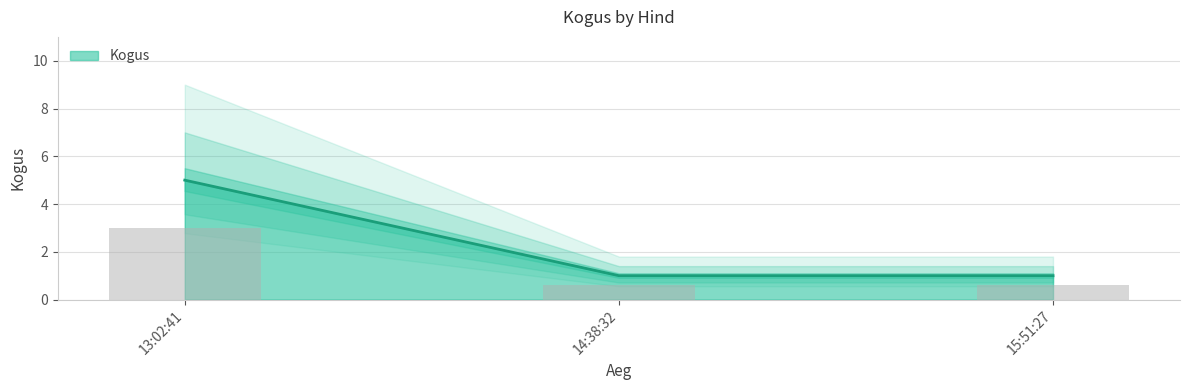

What is the label of the 3rd bar from the right?

13:02:41